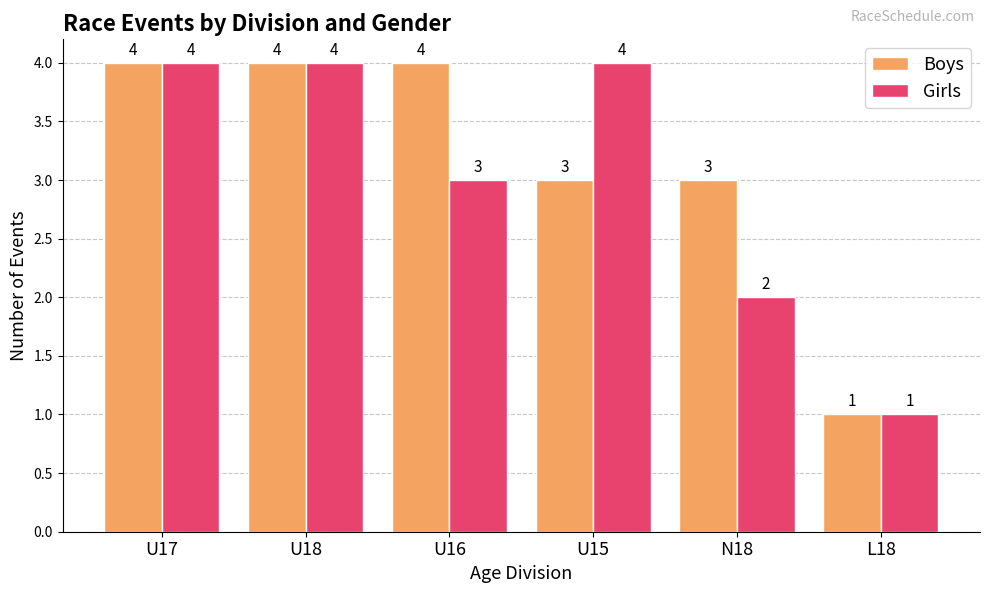

Reading right to left, list all the values displayed in this chart.

Boys: 1	3	3	4	4	4
Girls: 1	2	4	3	4	4